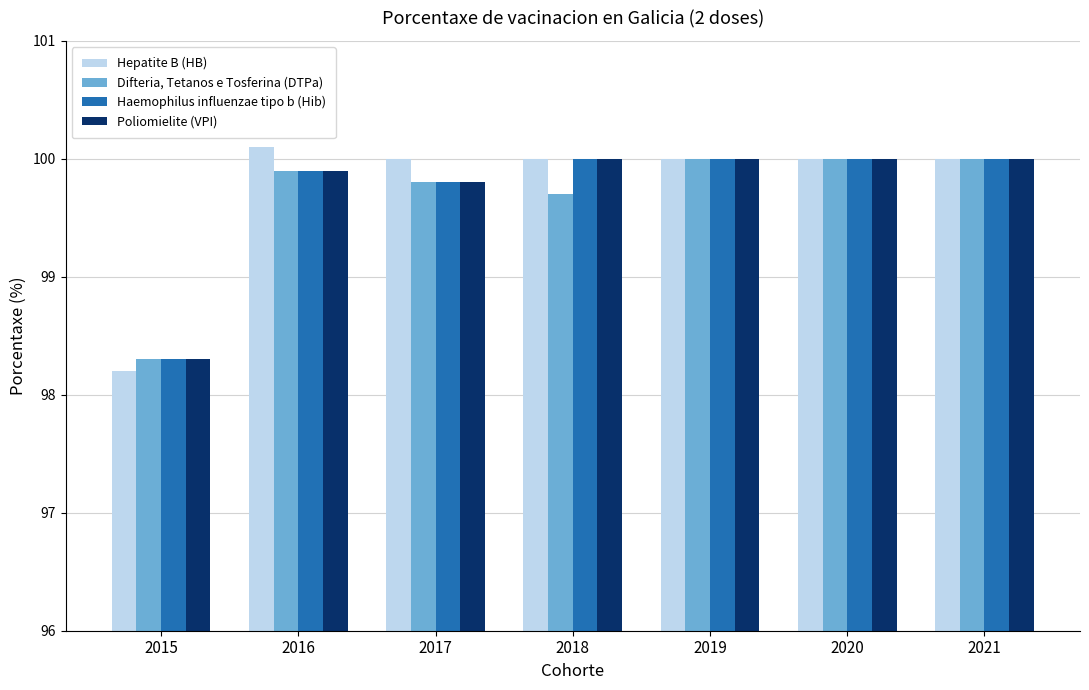

What are all the series names shown in the legend?

Hepatite B (HB), Difteria, Tetanos e Tosferina (DTPa), Haemophilus influenzae tipo b (Hib), Poliomielite (VPI)